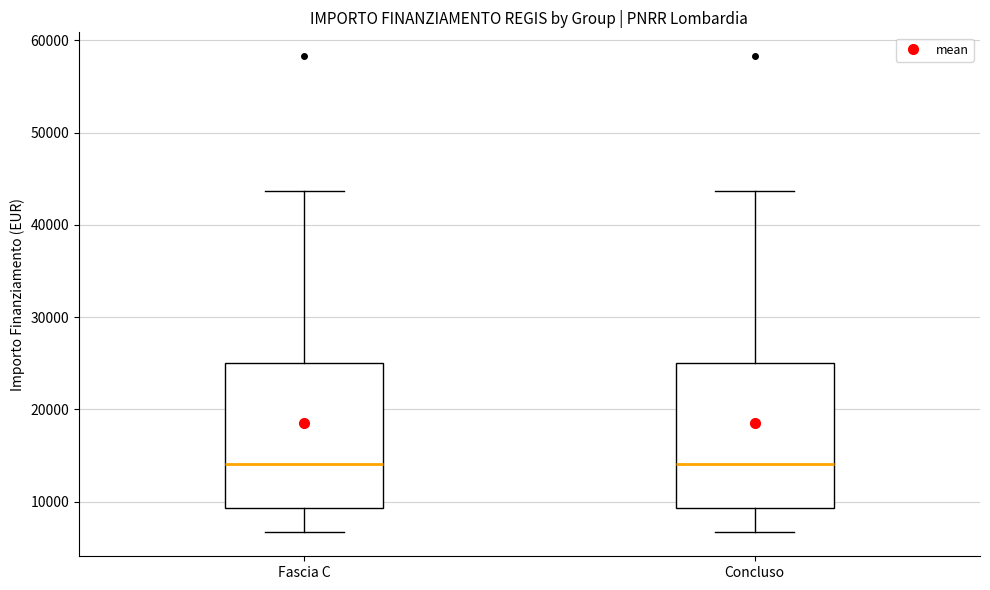

Reading left to right, read every box against the y-axis: the position of its median line, the range the box covers, and the ends of its whiskers. The values are not printed on the chart, so give them approximately, as read against the axis.

Fascia C: median 14000, box 9000 to 25000, whiskers 7000 to 44000
Concluso: median 14000, box 9000 to 25000, whiskers 7000 to 44000